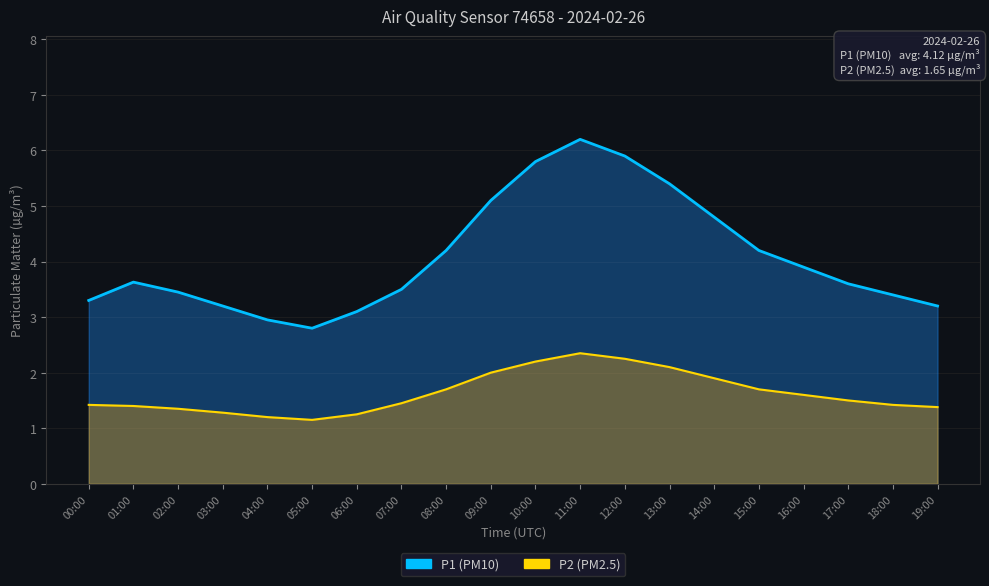

Is the value of P2 at 17:00 greater than the value of P1 at 10:00?

No